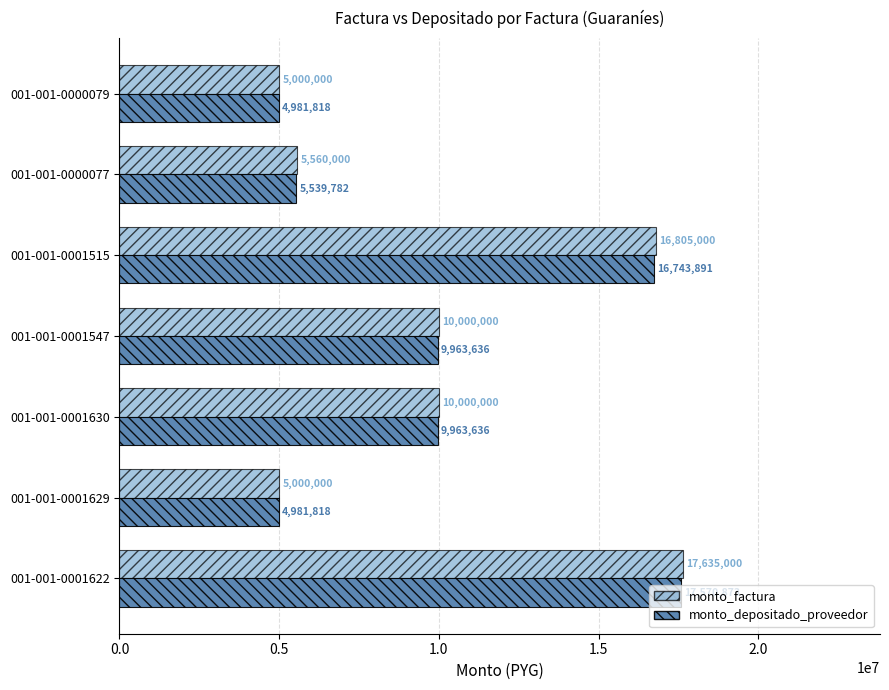

At 001-001-0000077, list the series in order from smallest to largest.

monto_depositado_proveedor, monto_factura